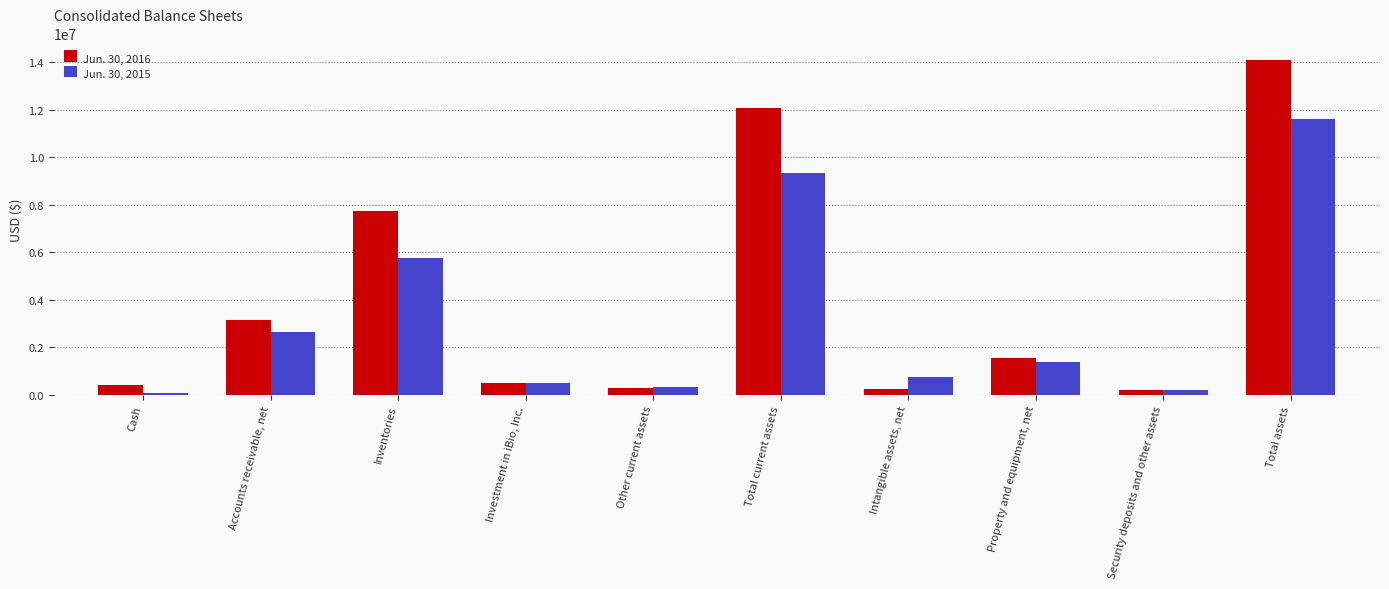

Rank the series by their average value, from highest to lowest.

Jun. 30, 2016, Jun. 30, 2015